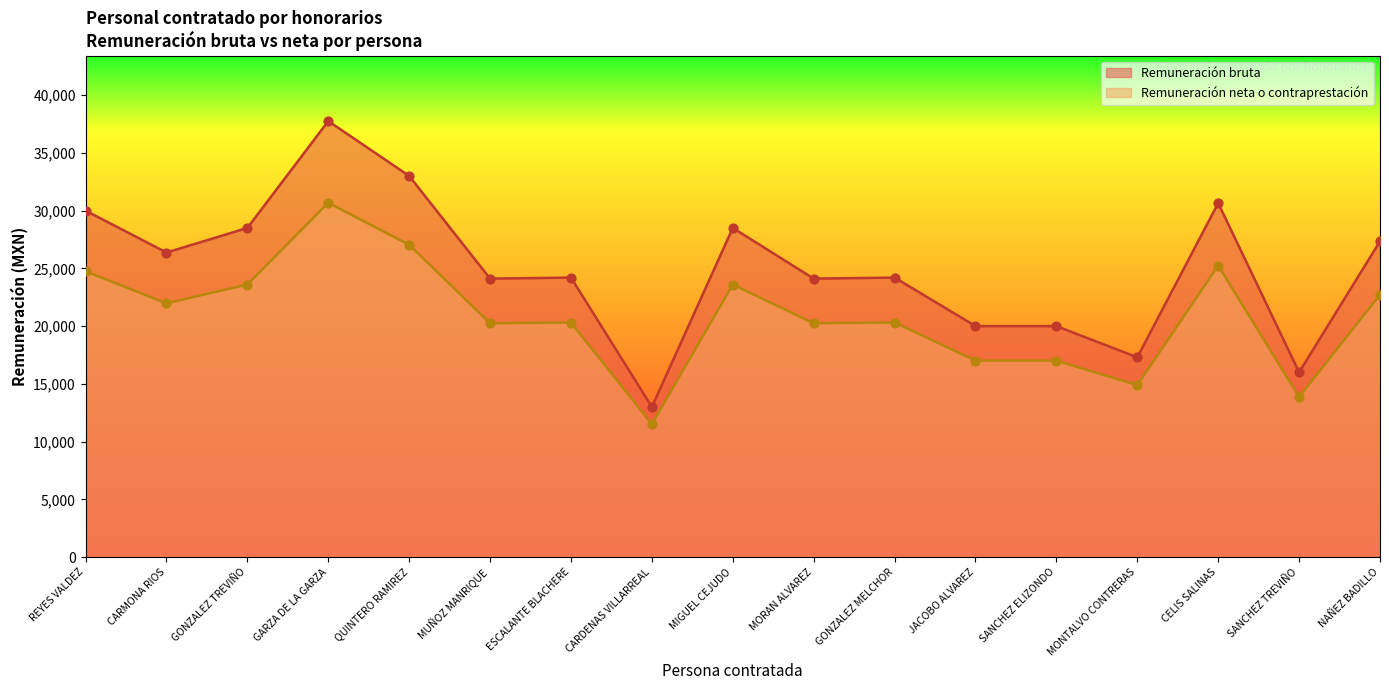

Which series has the largest total across all categories?

Remuneración bruta